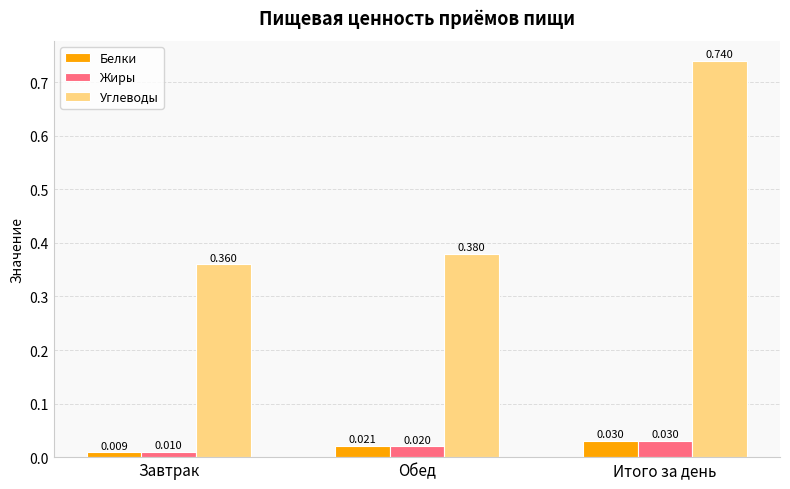

Does the chart contain any negative values?

No